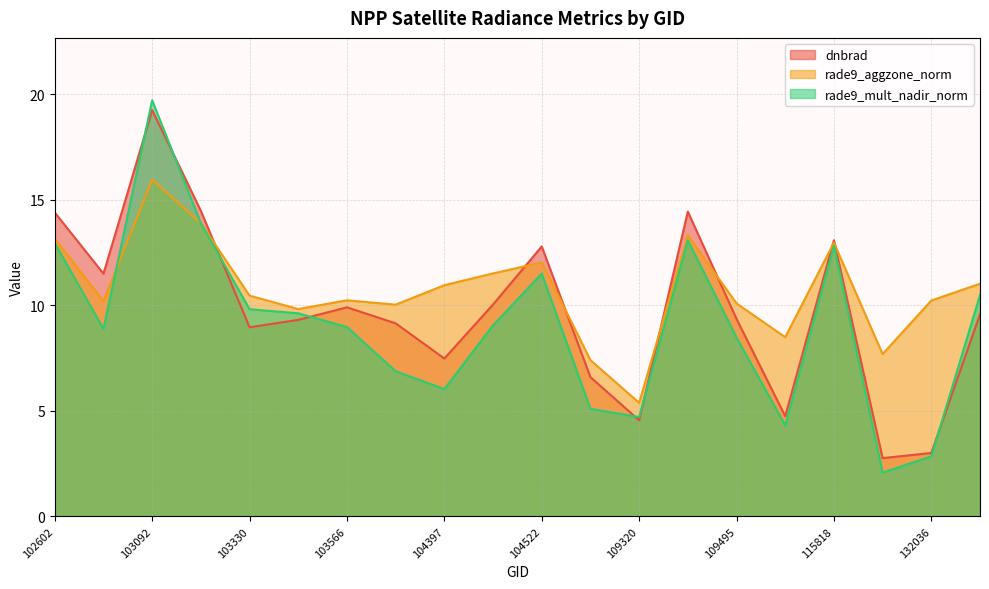

What is the maximum value for dnbrad?

19.3